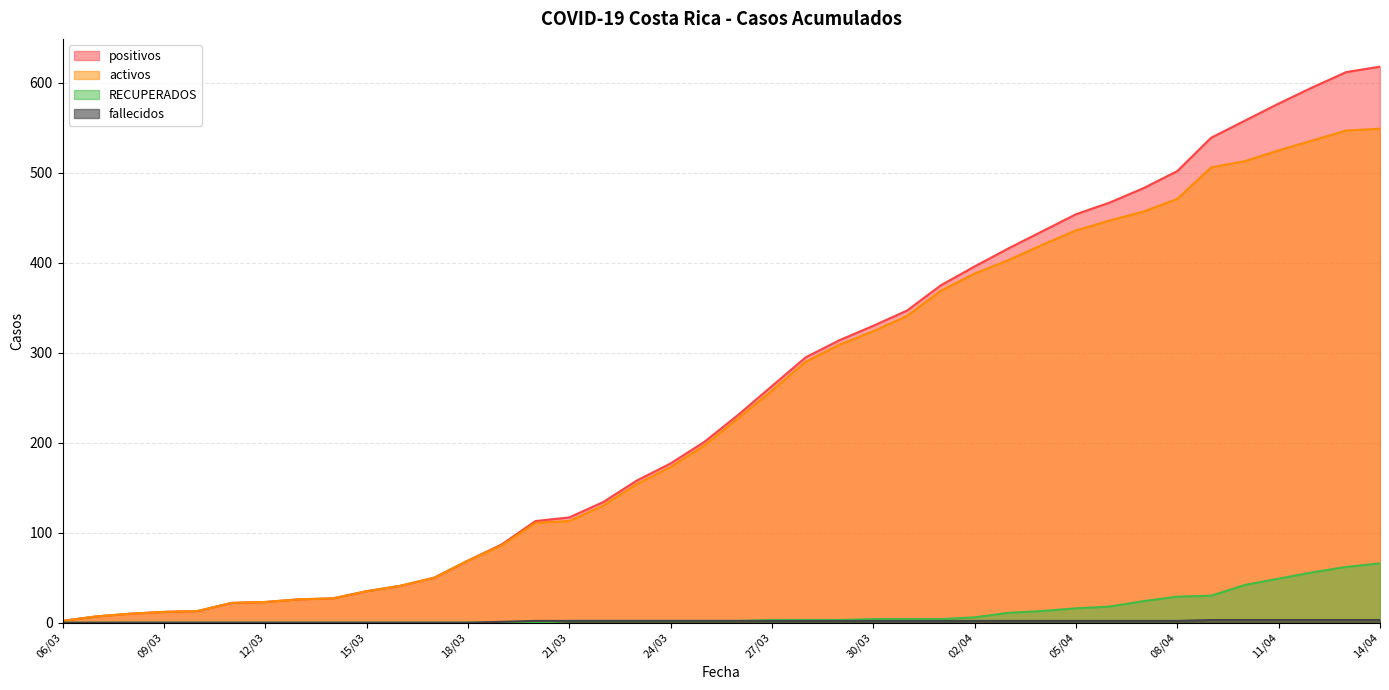

Is the value of activos at 08/04 greater than the value of RECUPERADOS at 07/04?

Yes